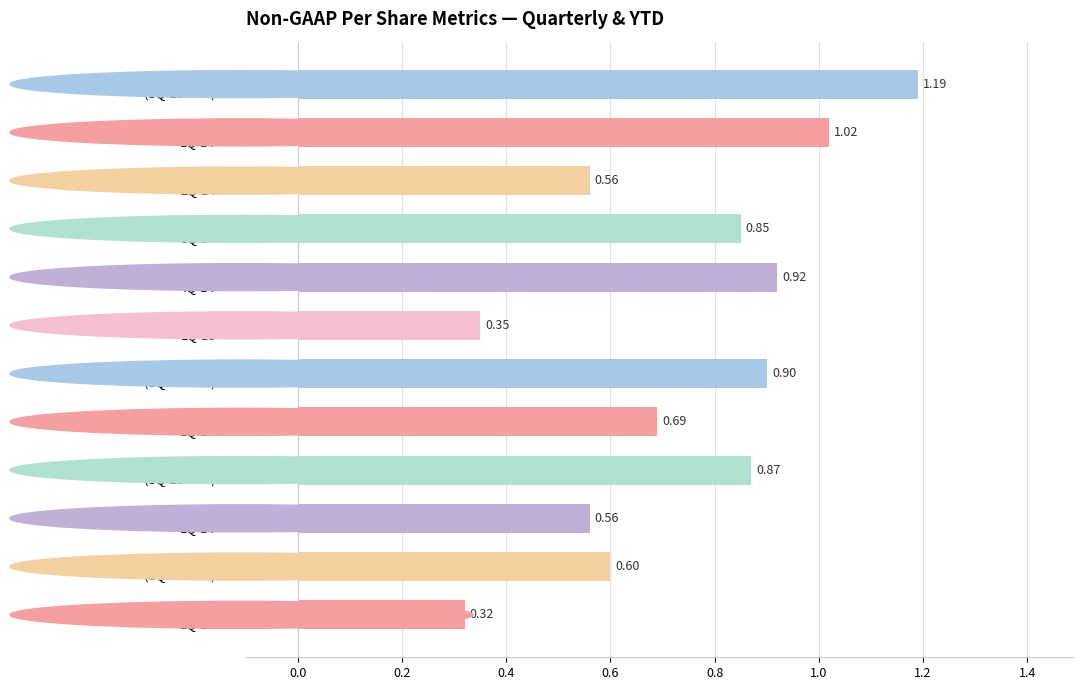

What is the sum of all values?

8.8